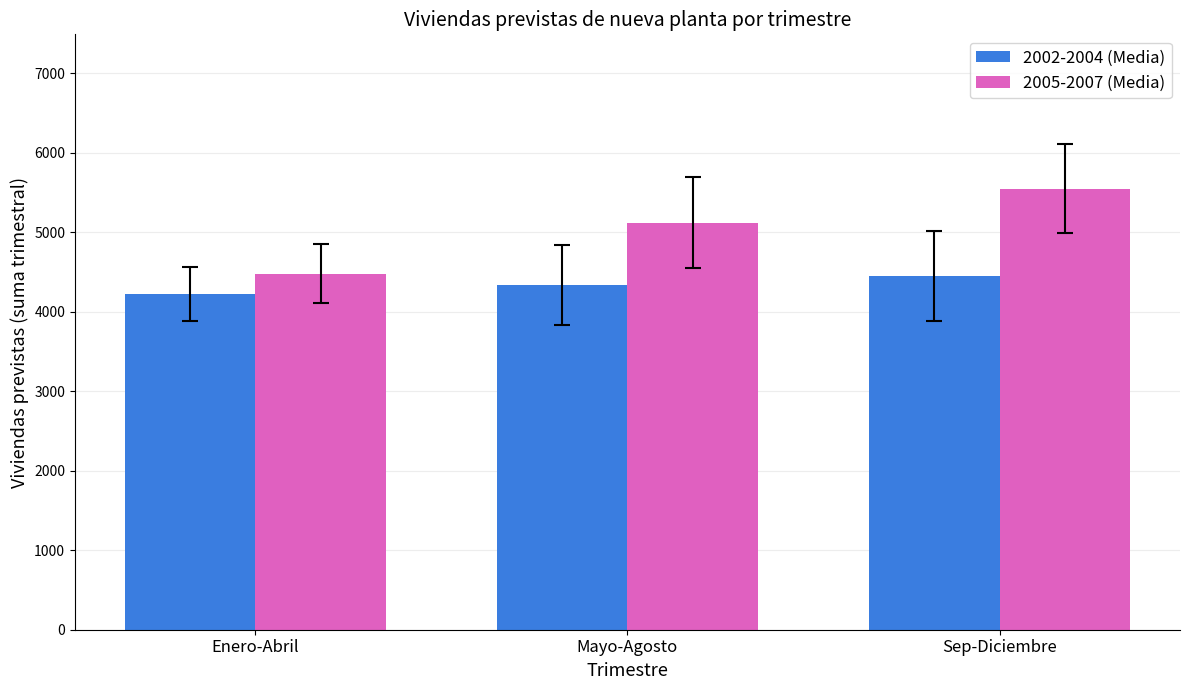

What is the label of the 2nd bar from the right?

Mayo-Agosto